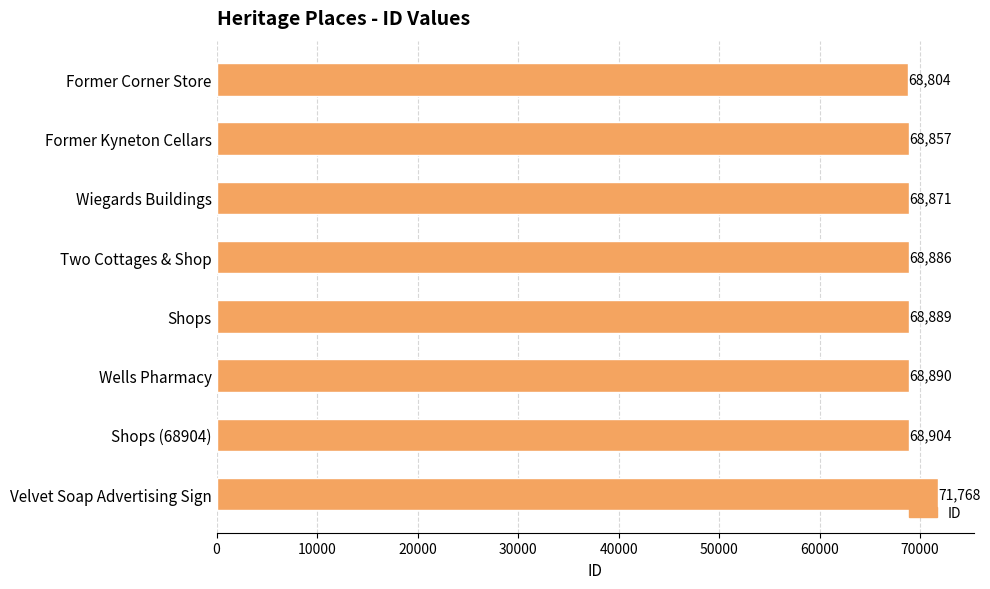

What is the value of the 6th bar from the top?

68890